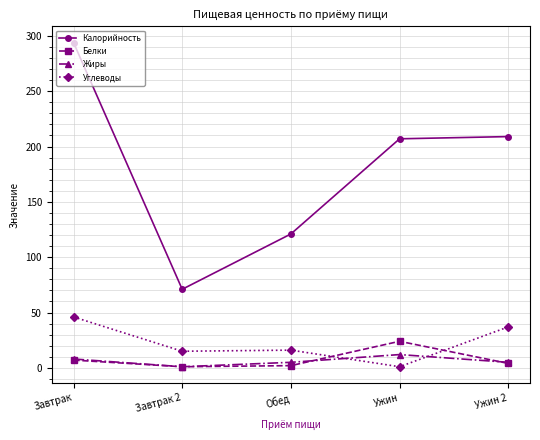

At which category is the sum across all series the highest?

Завтрак